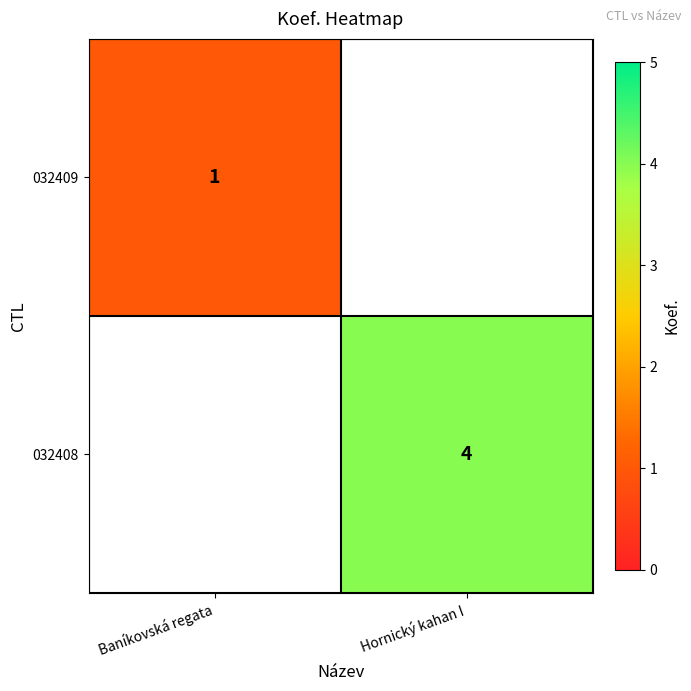

The value of 032408 at Hornický kahan I is 4. True or false?

True